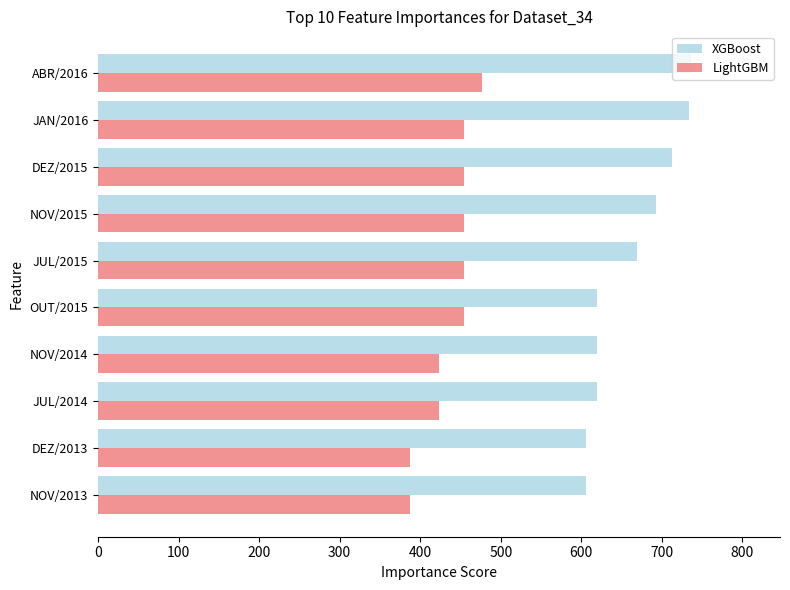

Rank the series by their average value, from lowest to highest.

LightGBM, XGBoost